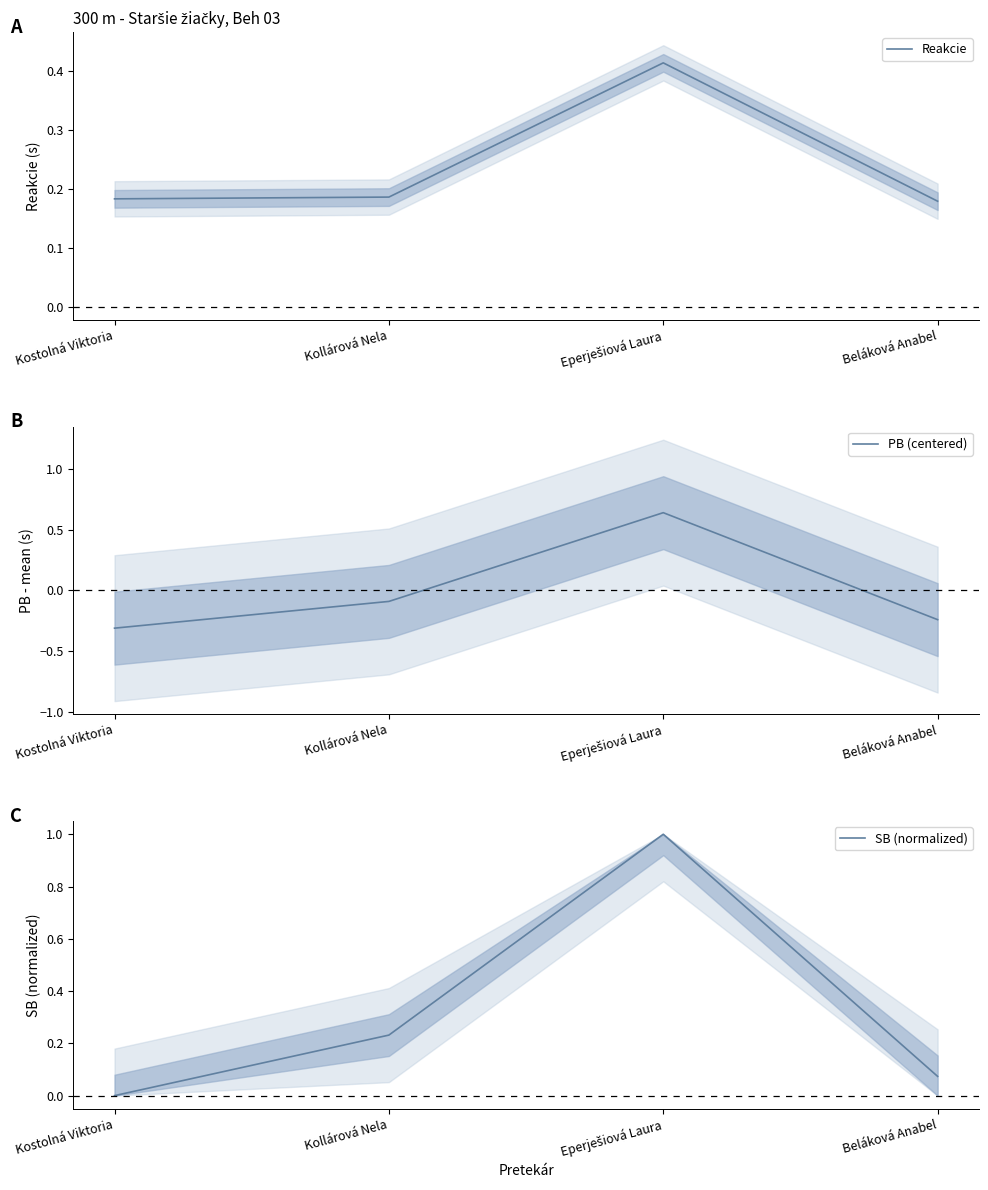

Which has a higher value, Kostolná Viktoria or Beláková Anabel?

Kostolná Viktoria